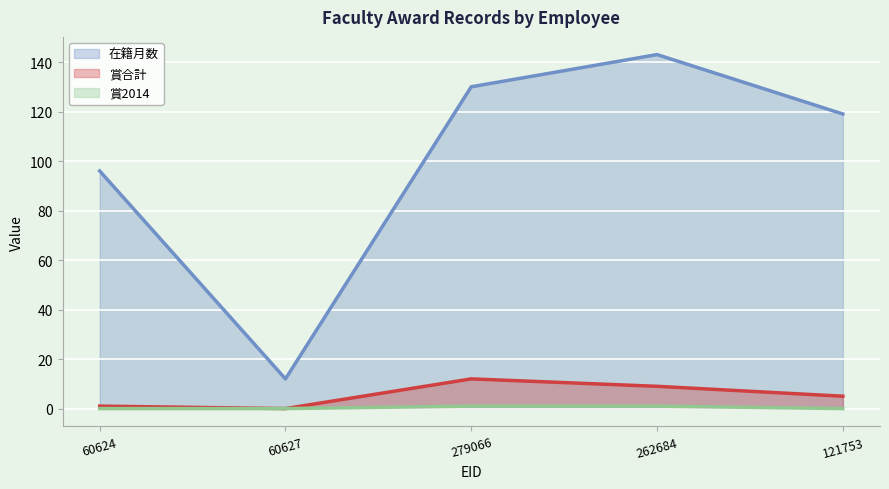

Is it true that 在籍月数 equals 212 at 279066?

False